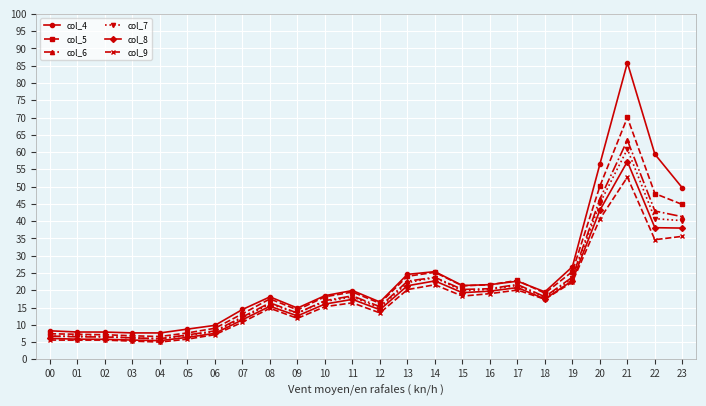

What value does the col_9 series have at 15?

18.3